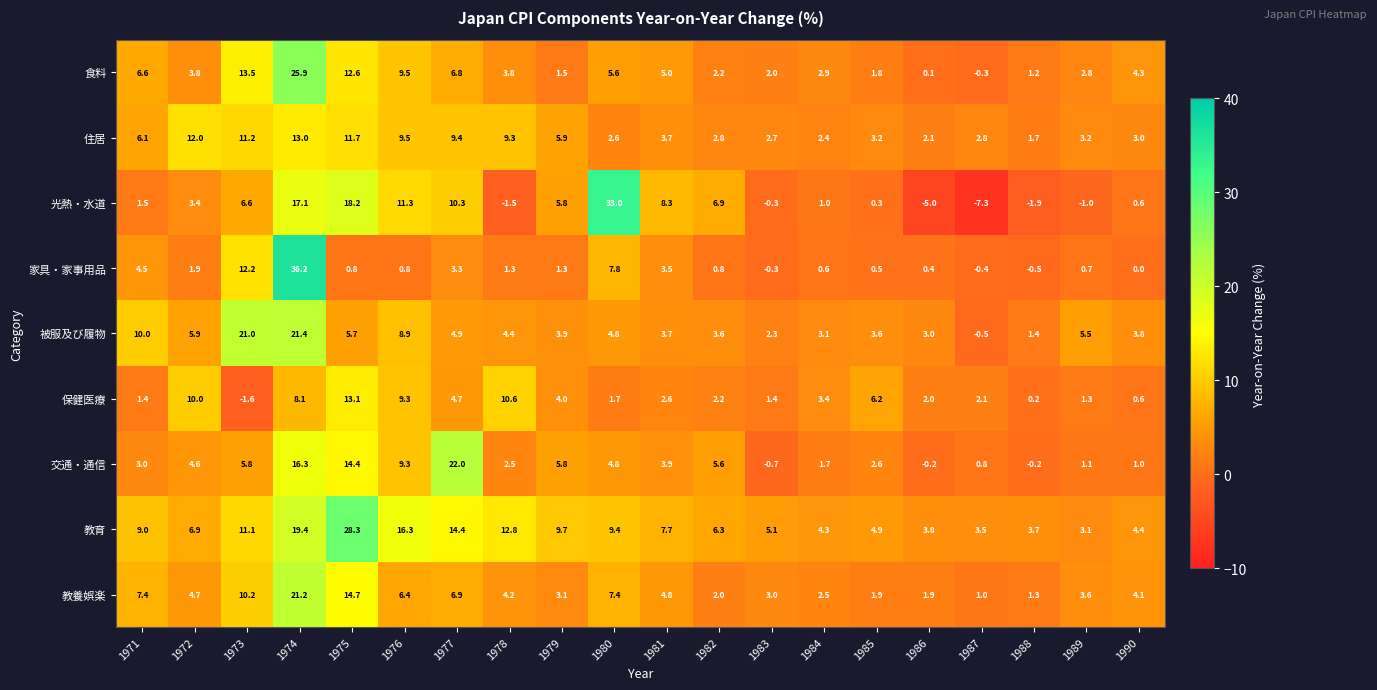

What is the total value across all series at 1971?

49.5